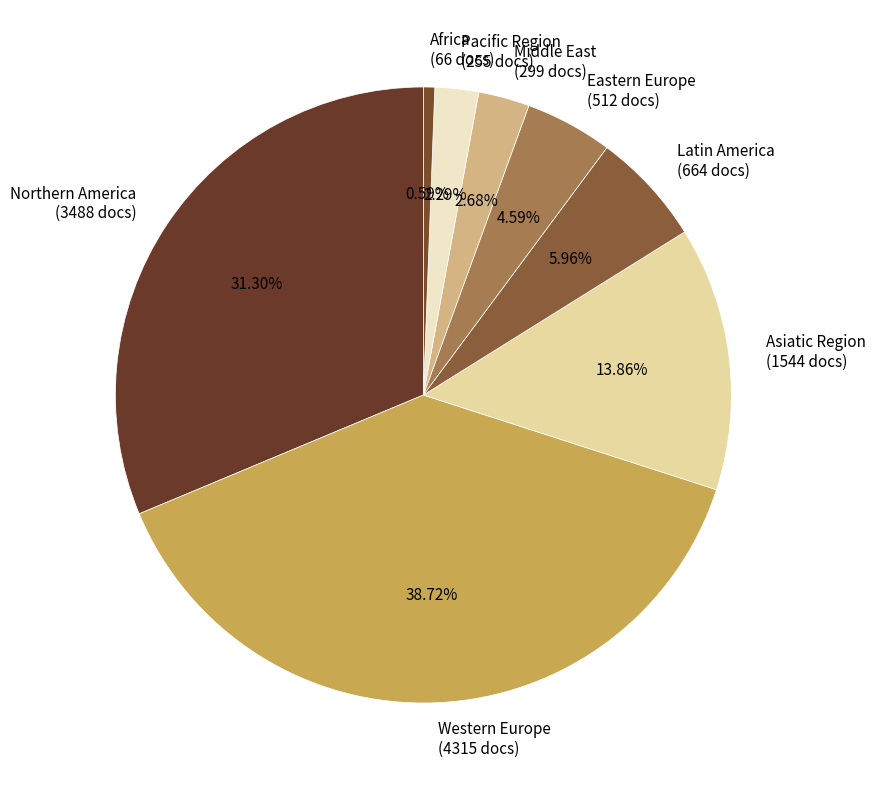

To the nearest percent, what is the difference between the largest and smallest slice percentages?

38%